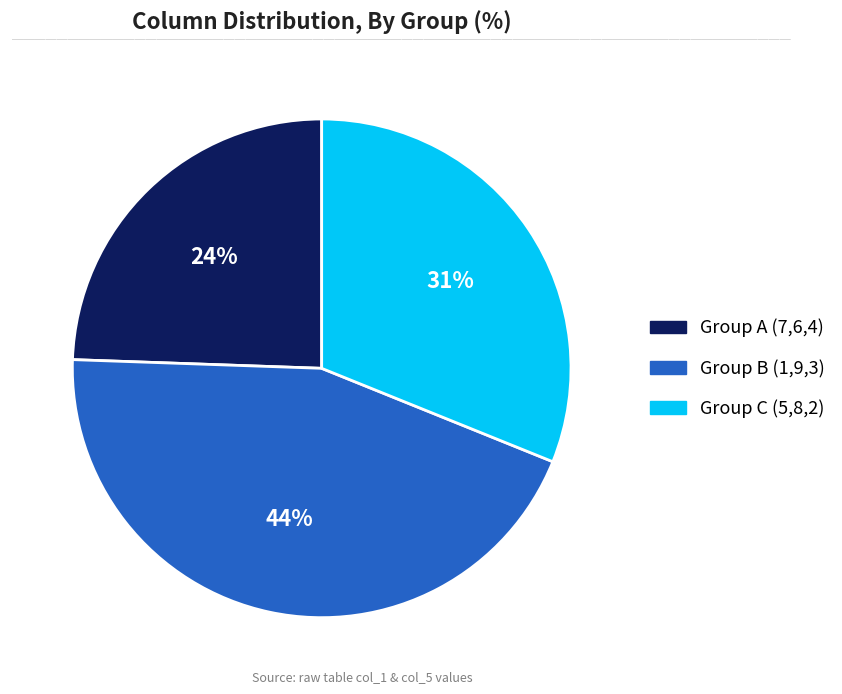

How many segments does this pie chart have?

3